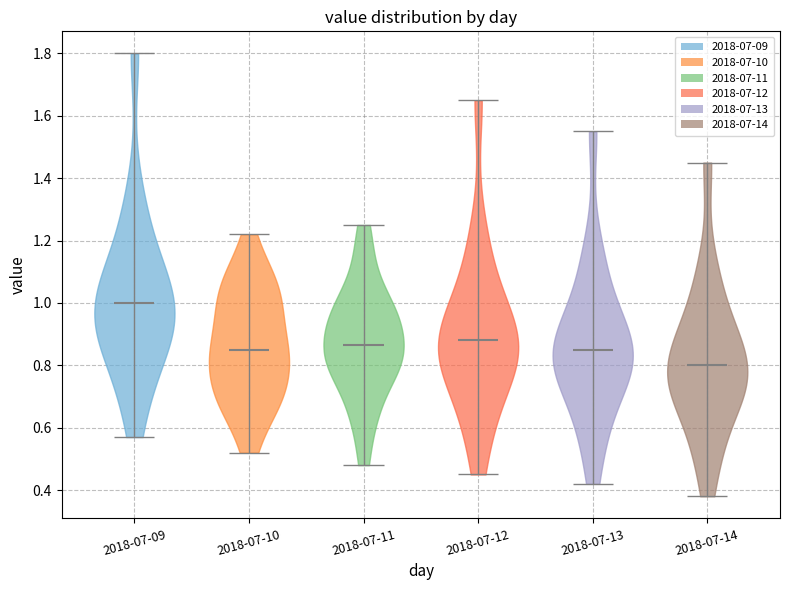

Reading left to right, read every violin against the y-axis: where its median line is, and the lowest and highest points it reaches. The values are not printed on the chart, so give them approximately, as read against the axis.

2018-07-09: median line 1.00, lowest point 0.58, highest point 1.80
2018-07-10: median line 0.86, lowest point 0.52, highest point 1.22
2018-07-11: median line 0.86, lowest point 0.48, highest point 1.26
2018-07-12: median line 0.88, lowest point 0.46, highest point 1.66
2018-07-13: median line 0.86, lowest point 0.42, highest point 1.56
2018-07-14: median line 0.80, lowest point 0.38, highest point 1.46